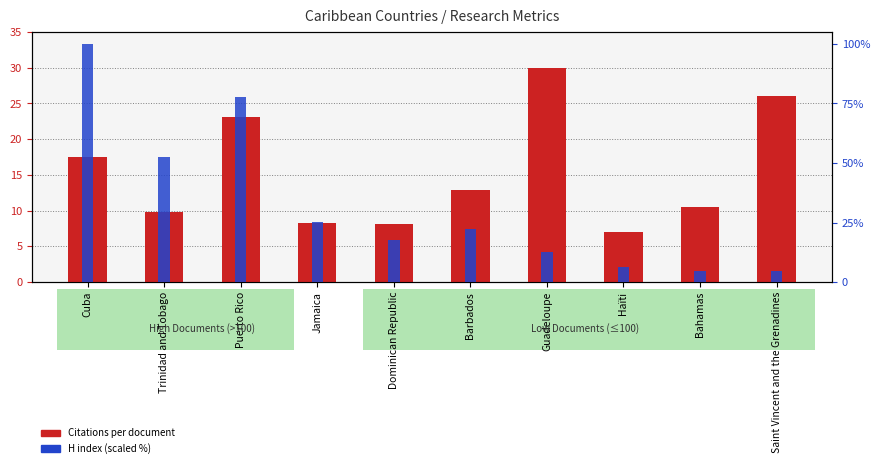

What is the label of the 10th bar from the right?

Cuba